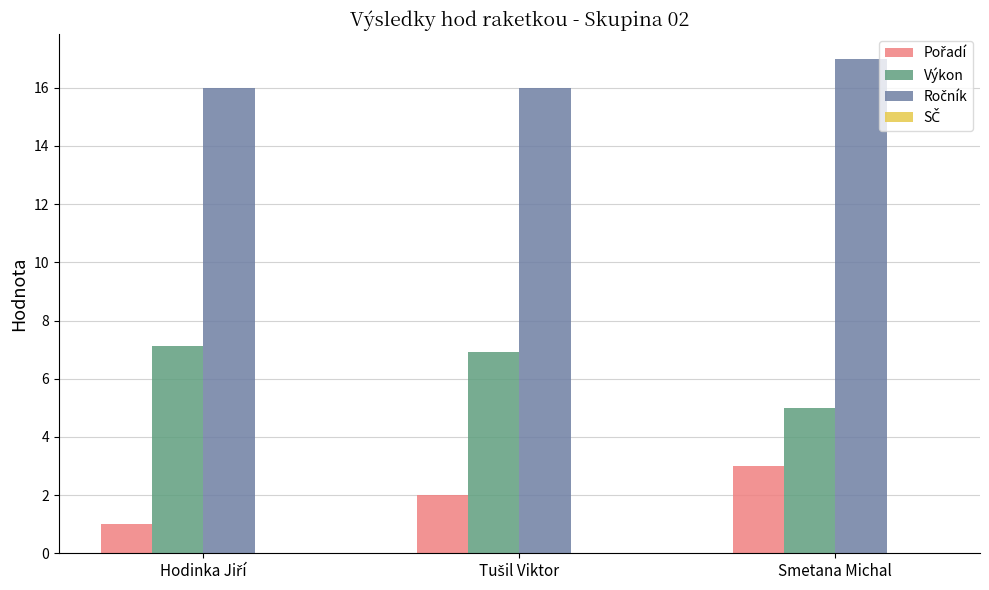

At how many categories does at least one series exceed 12?

3